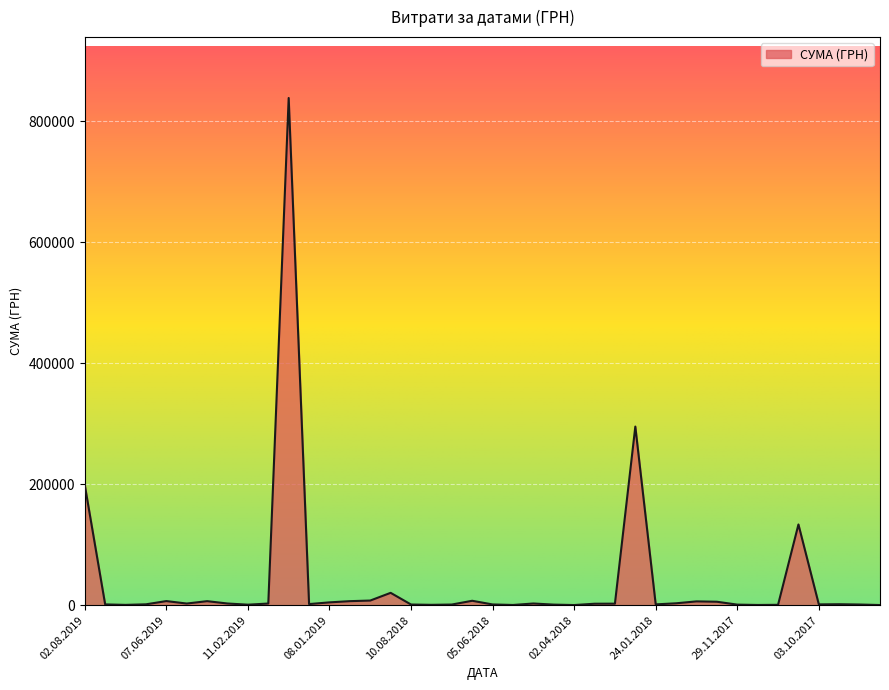

What is the difference between the maximum and minimum values?

837594.8